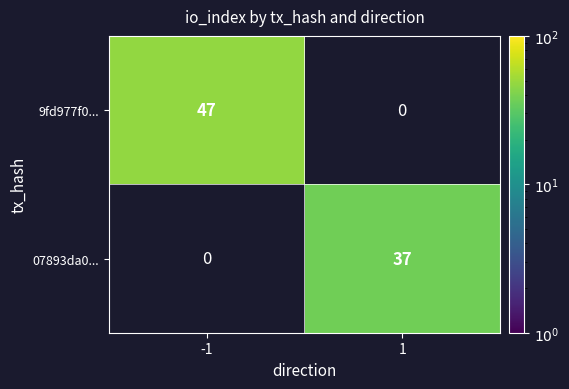

Is it true that 07893da0... equals 37 at 1?

True